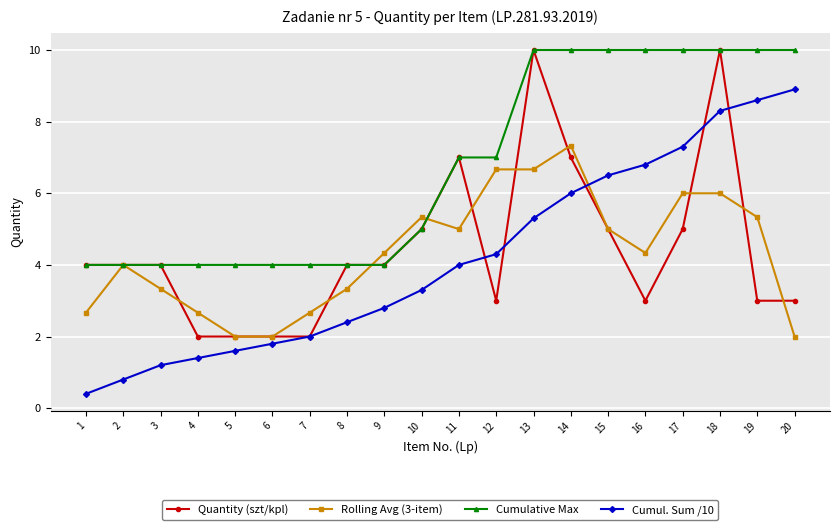

Is the value of Cumulative Max at 10 greater than the value of Quantity (szt/kpl) at 14?

No